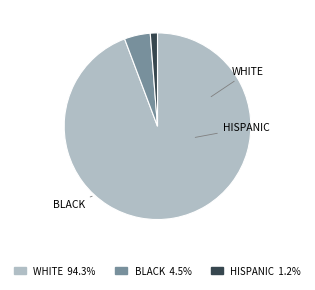

To the nearest percent, what is the combined percentage of WHITE and BLACK?

99%